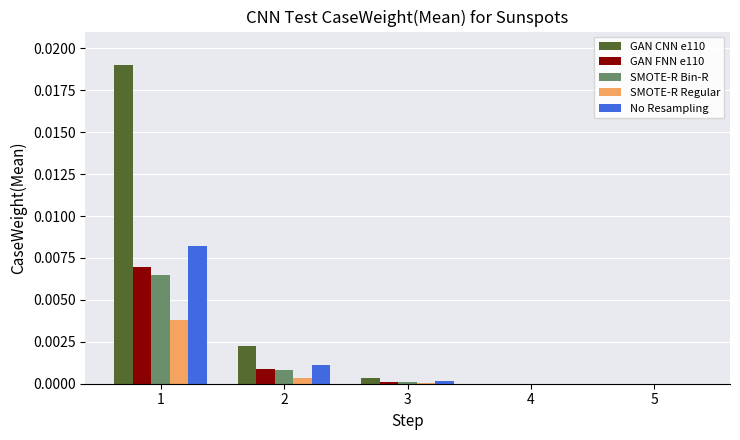

Which series has the largest total across all categories?

GAN CNN e110